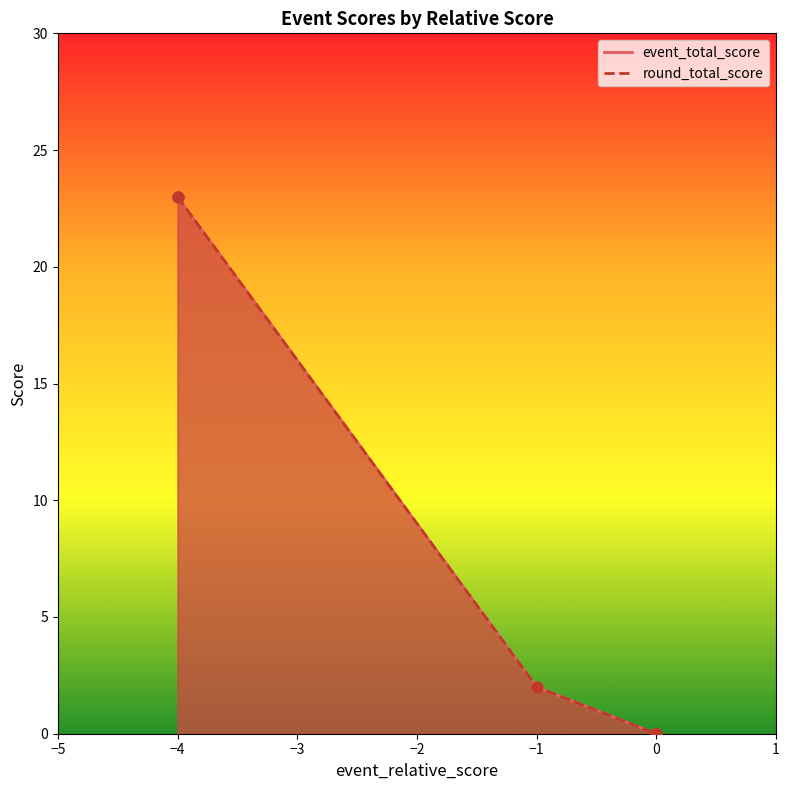

Which series has the largest total across all categories?

event_total_score